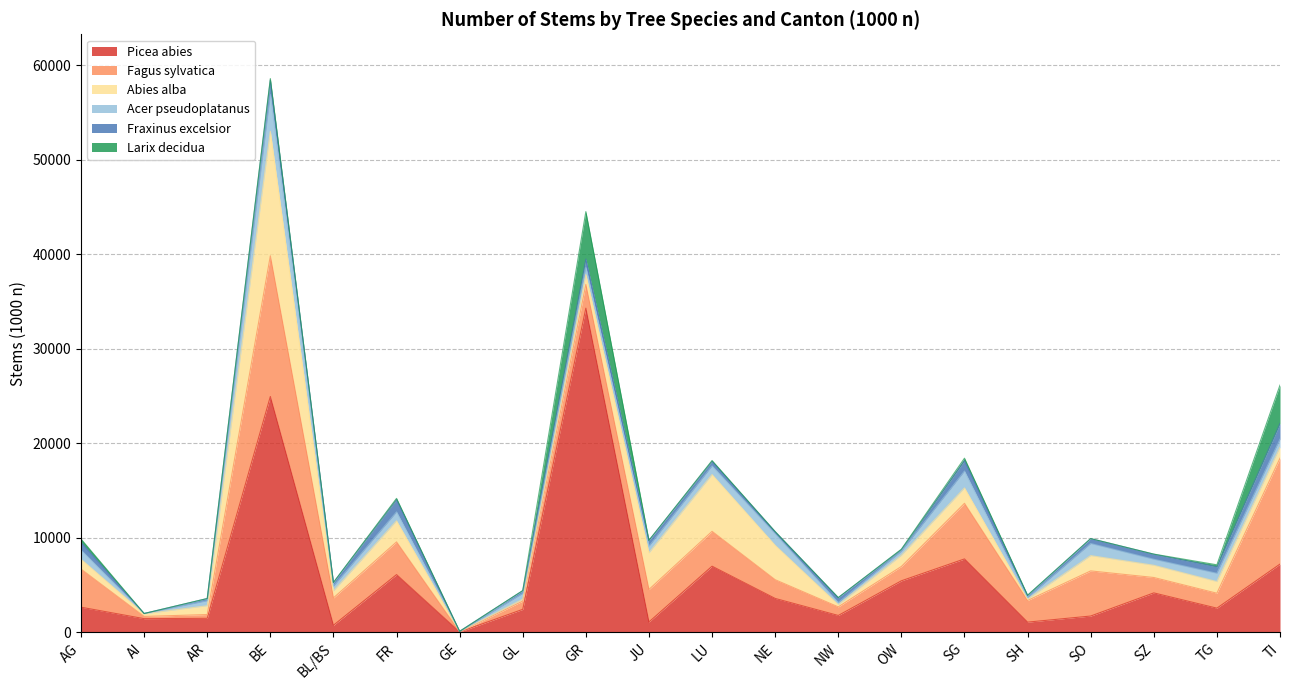

Between which two adjacent categories do Larix decidua and Abies alba first intersect?

GL and GR